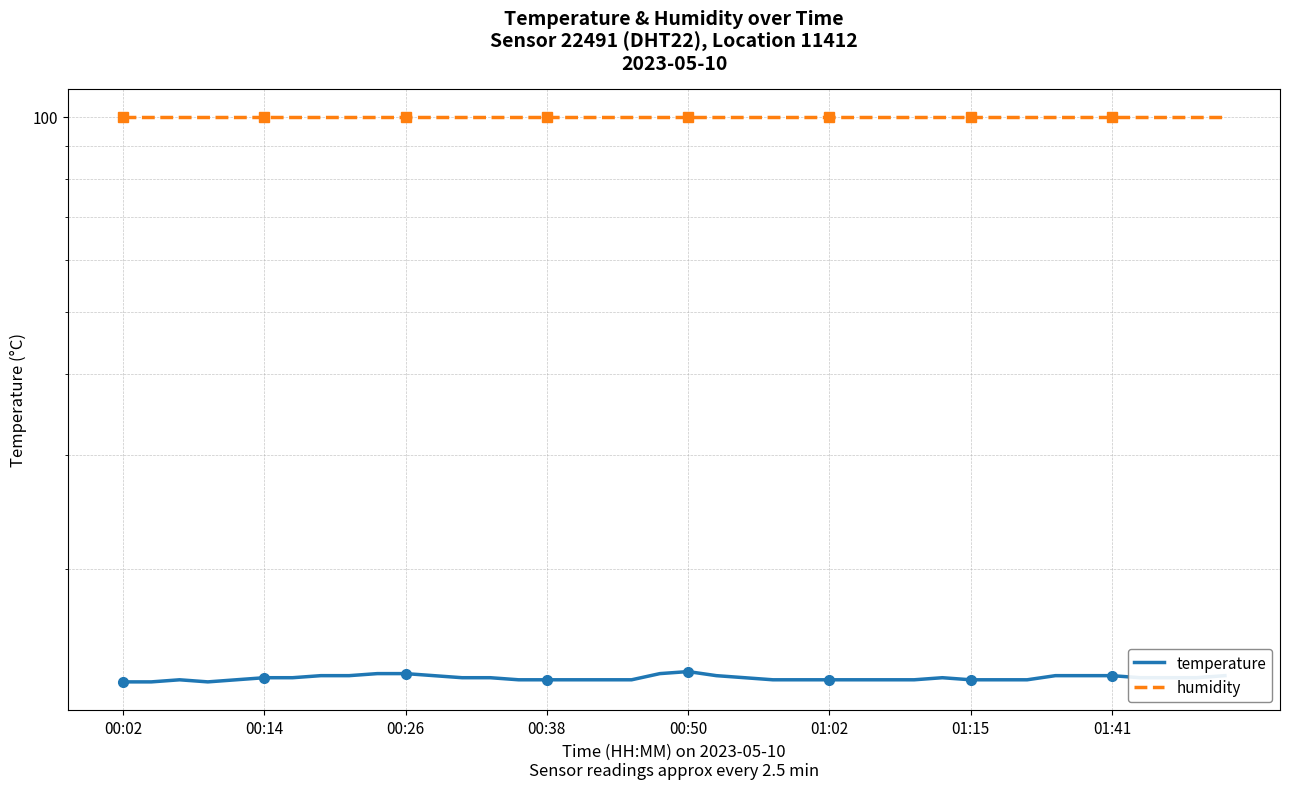

What is the minimum value shown in the chart?

13.4